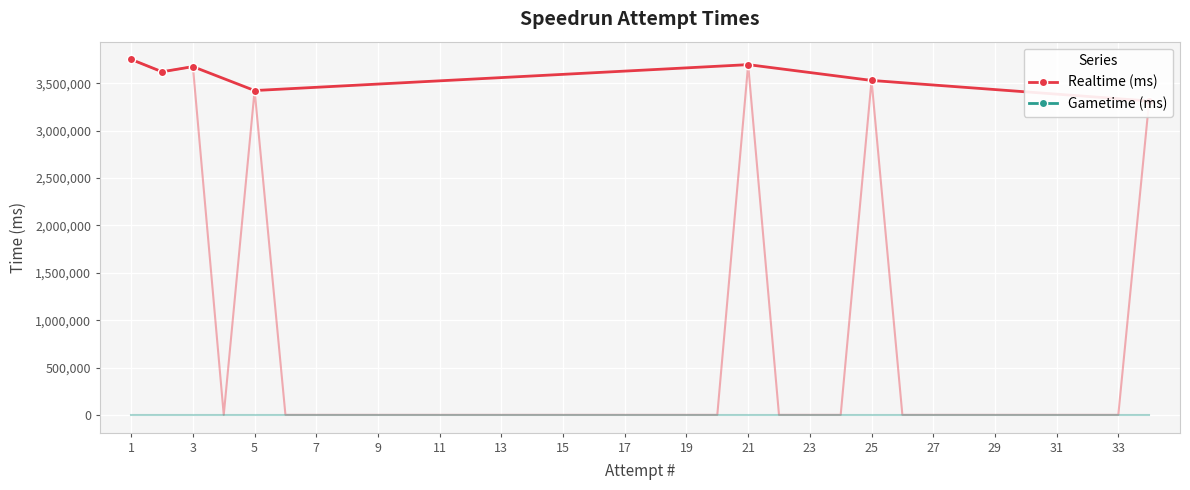

What is the value of the 3rd point from the left?

3676525